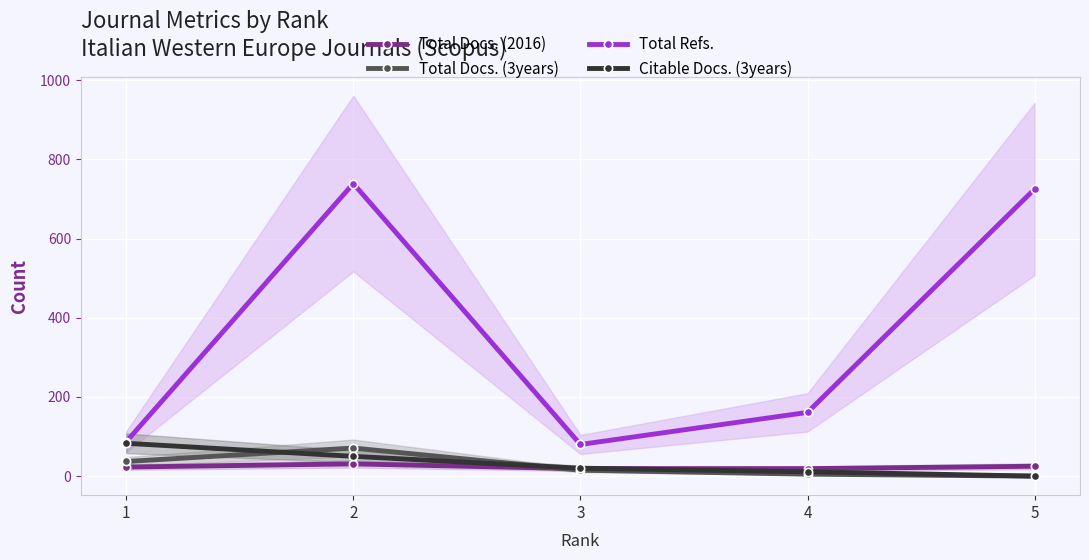

At which category is the sum across all series the highest?

2